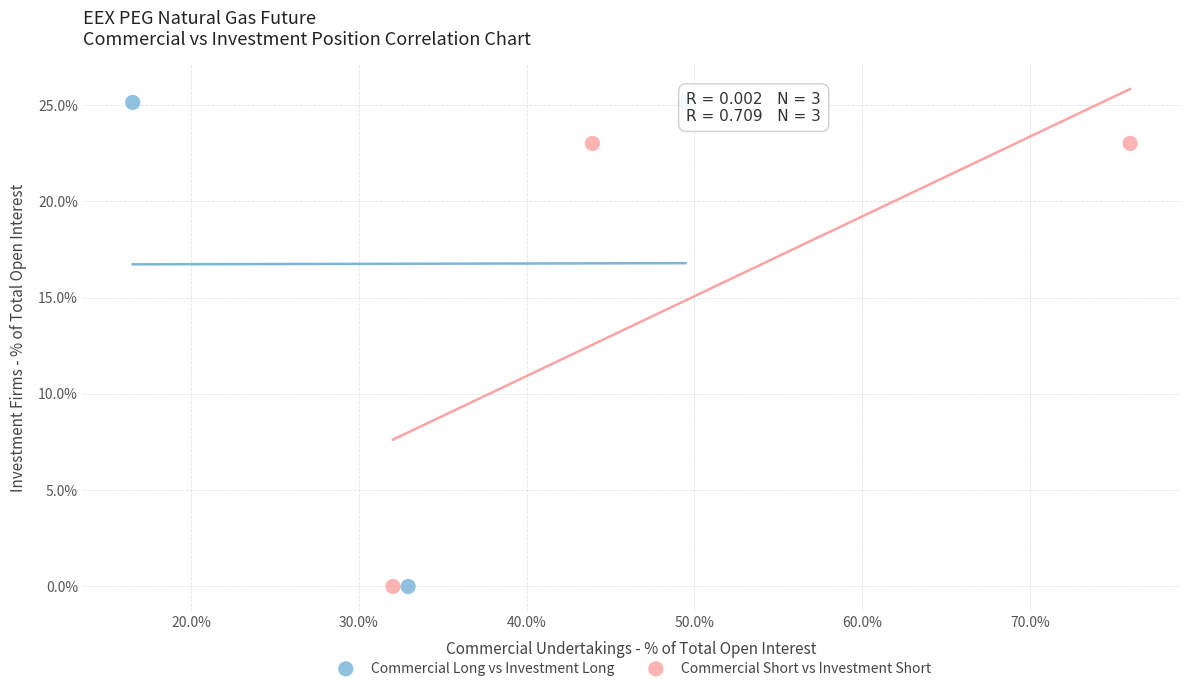

What are all the series names shown in the legend?

Commercial Long vs Investment Long, Commercial Short vs Investment Short